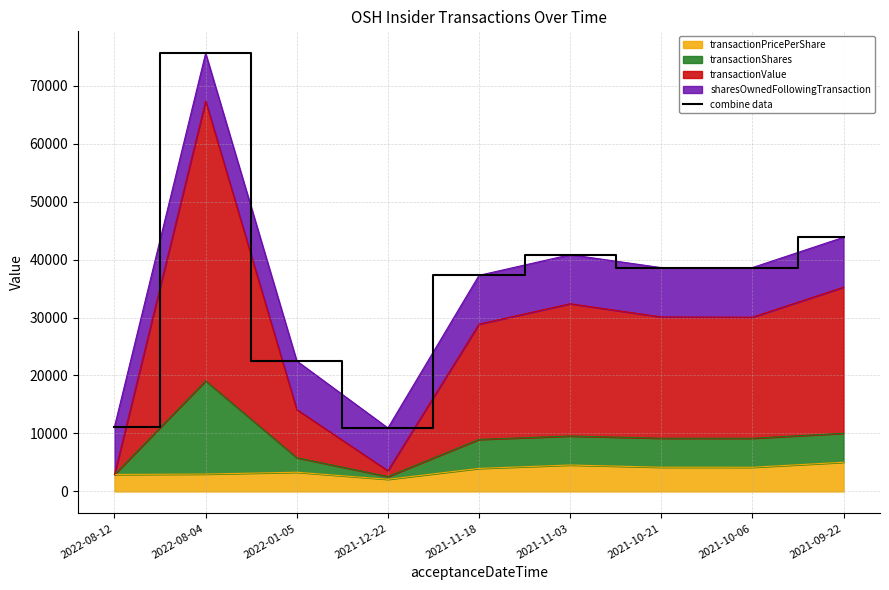

Reading right to left, what are all the values shown in this chart?

43833.4	38609.1	38600.2	40830.2	37266.0	10947.9	22504.2	75571.1	11164.3